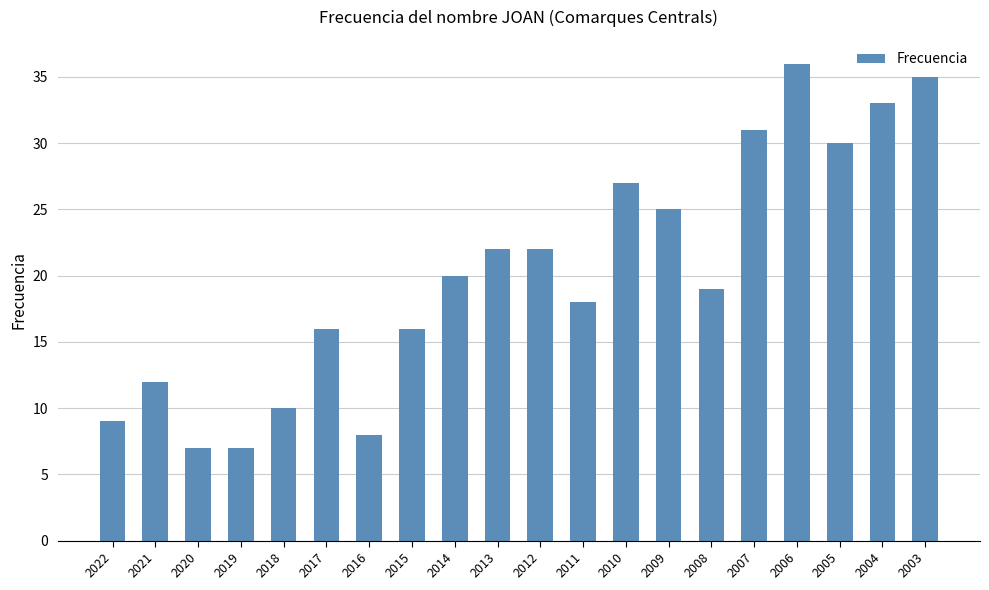

The chart shows a value of 19 at 2008. True or false?

True